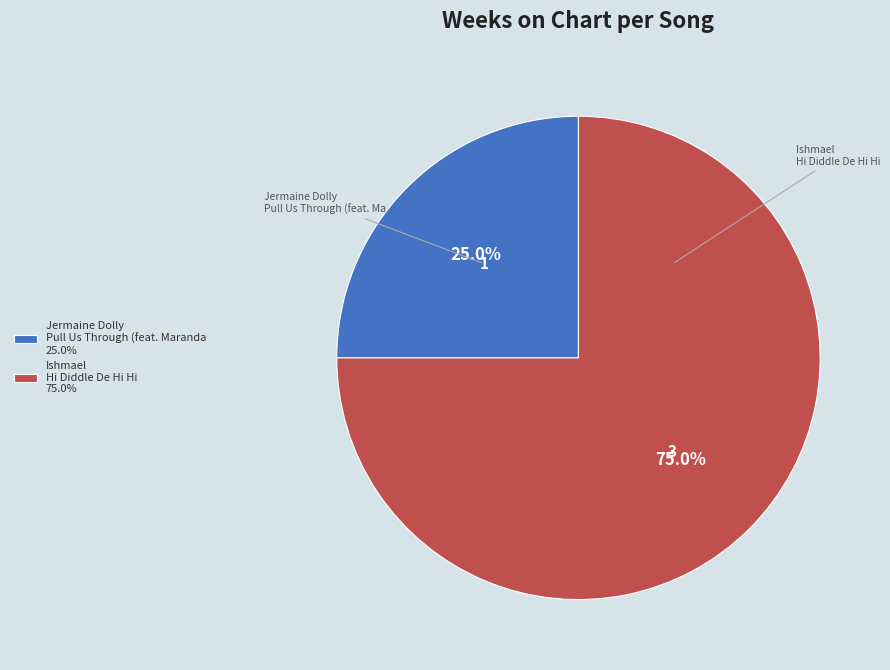

Is there any slice that represents more than half of the pie?

Yes